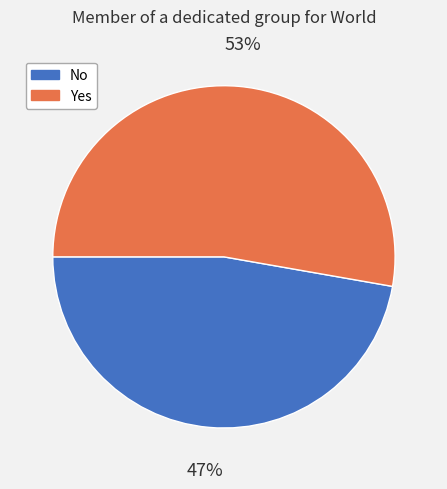

Which category has the biggest portion of the pie?

Yes